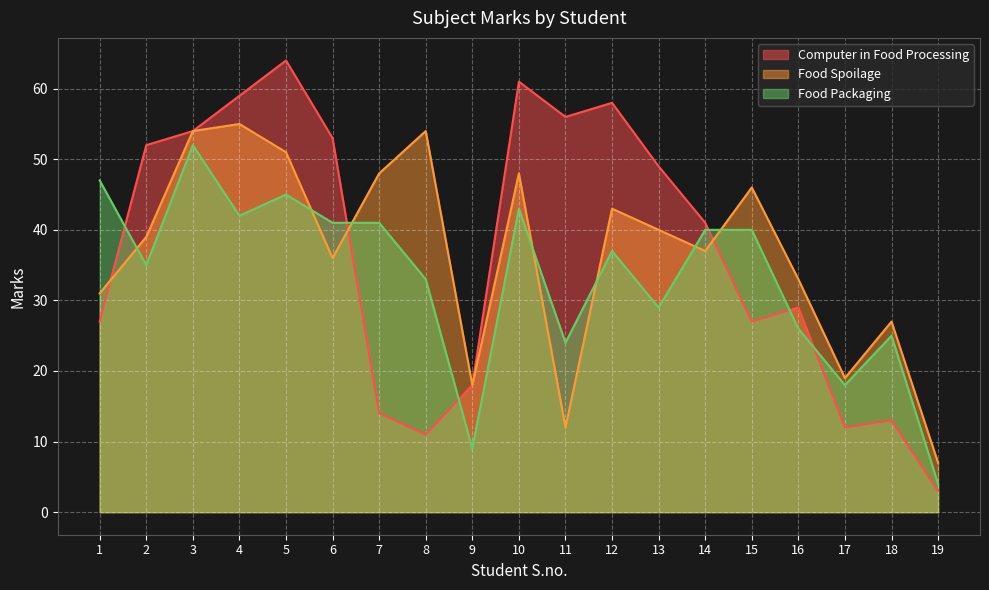

What is the difference between the maximum and second lowest values in the Computer in Food Processing series?

53